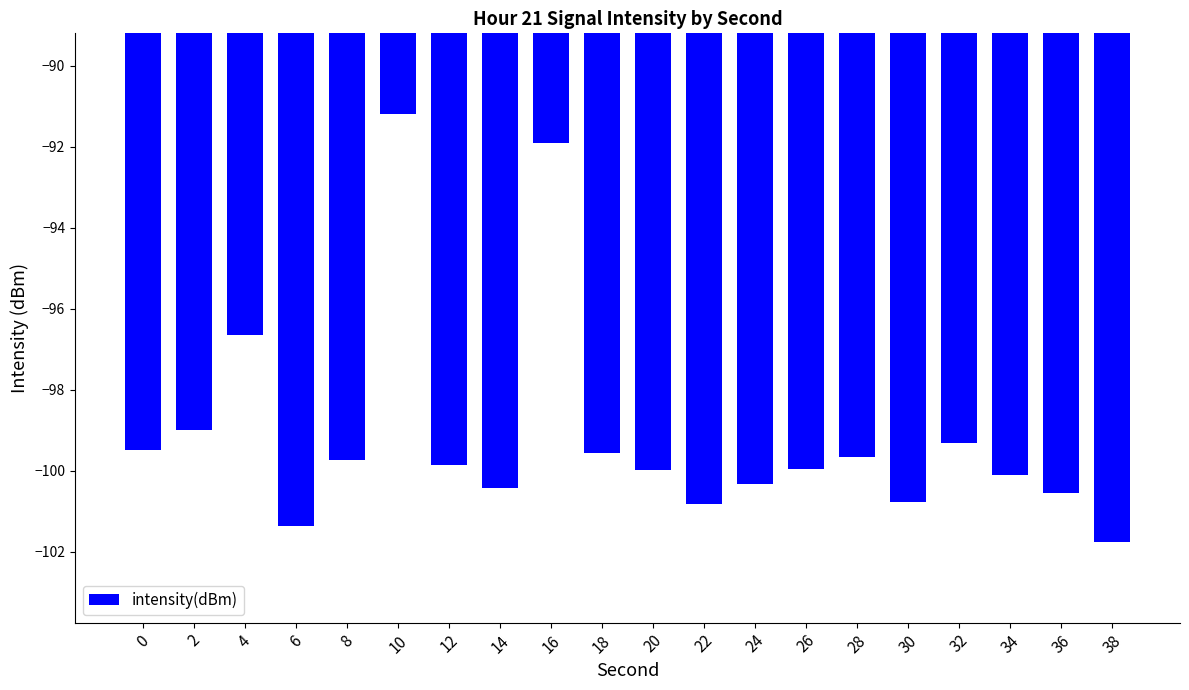

Reading left to right, transcribe all the data shown in this chart.

-99.5	-99.0	-96.7	-101.4	-99.7	-91.2	-99.9	-100.4	-91.9	-99.6	-100.0	-100.8	-100.3	-100.0	-99.7	-100.8	-99.3	-100.1	-100.6	-101.8